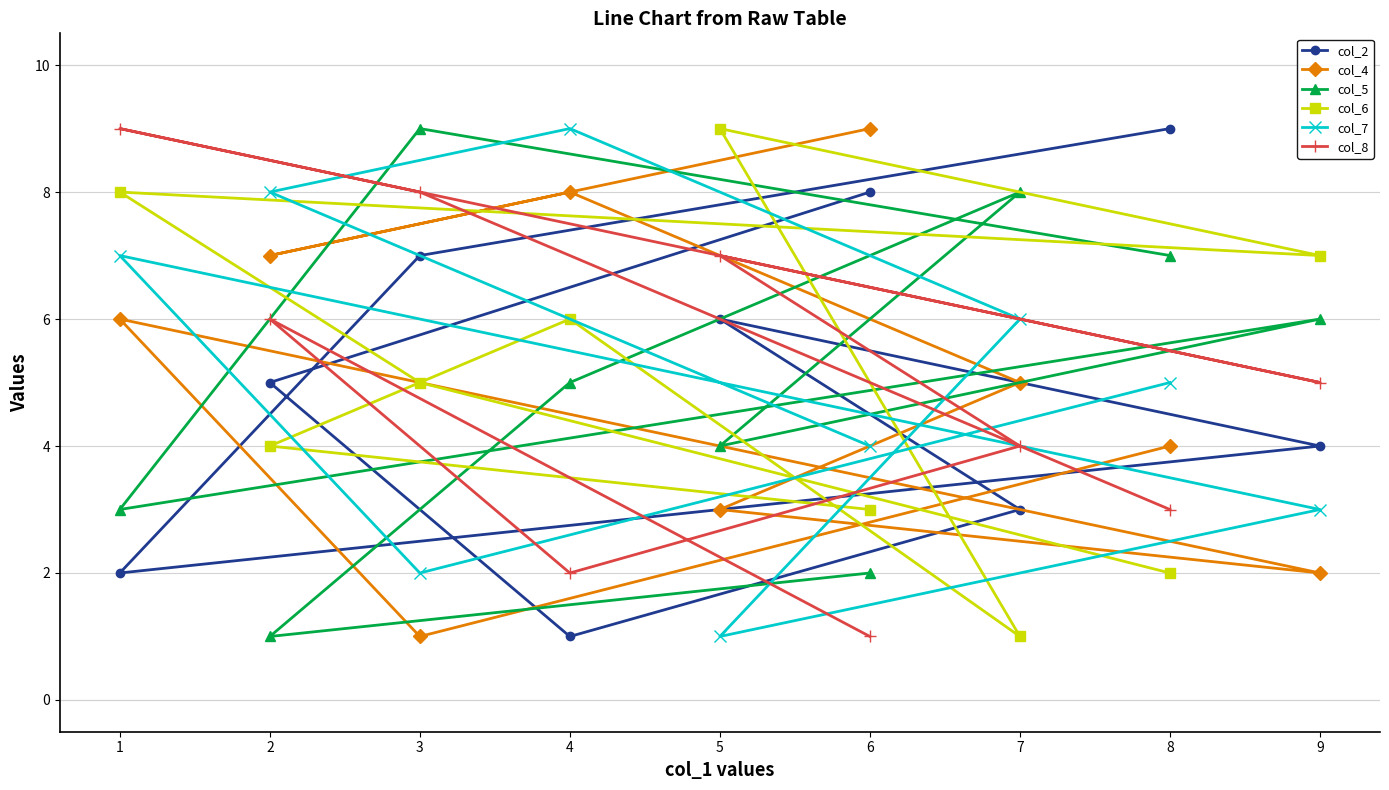

How many col_5 values are between 3 and 7?

5